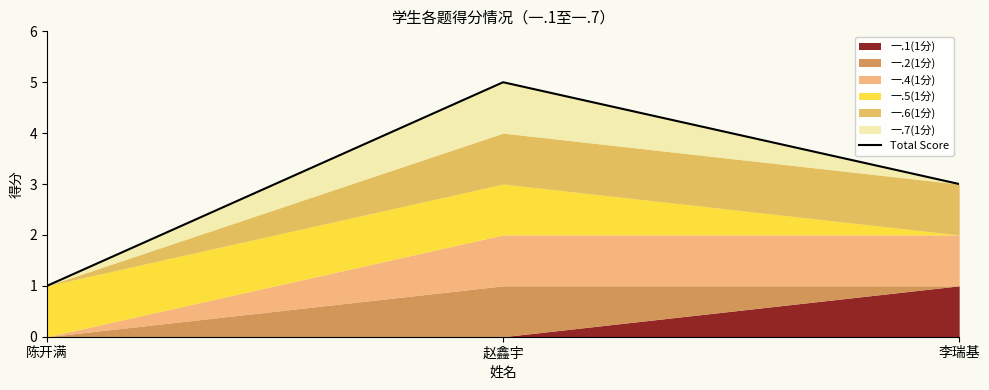

Which category has the lowest value across all series?

陈开满